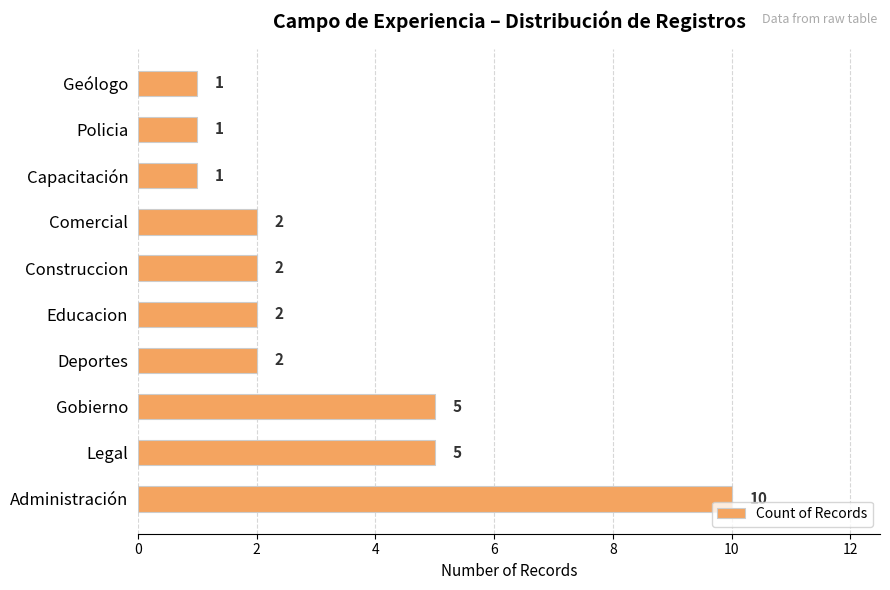

What is the greatest value displayed?

10